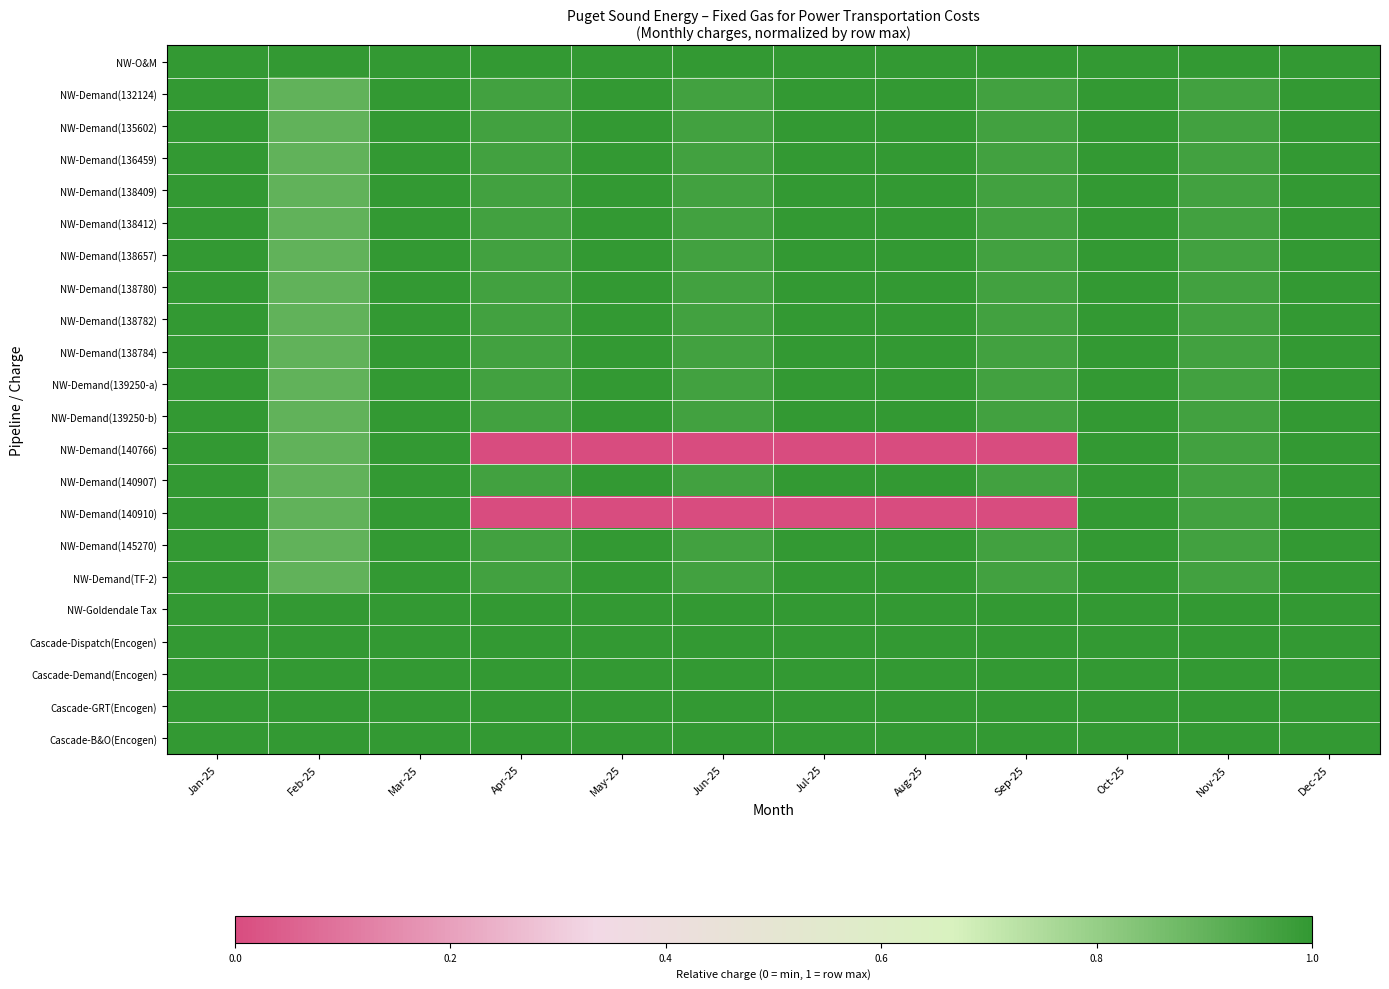

What is the spread (max minus min) of values at Jun-25?

1.0